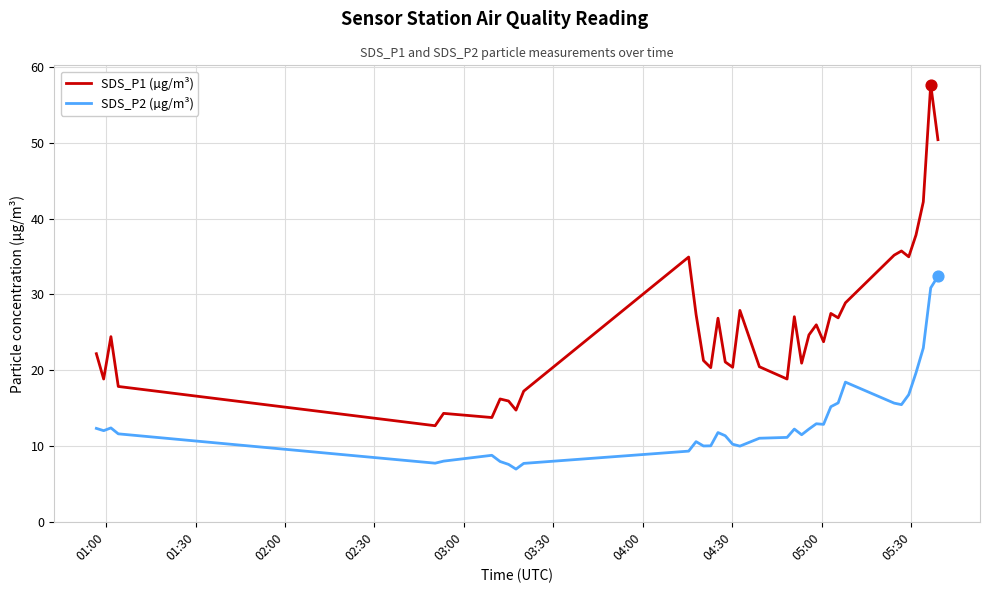

What is the greatest value displayed?

57.7